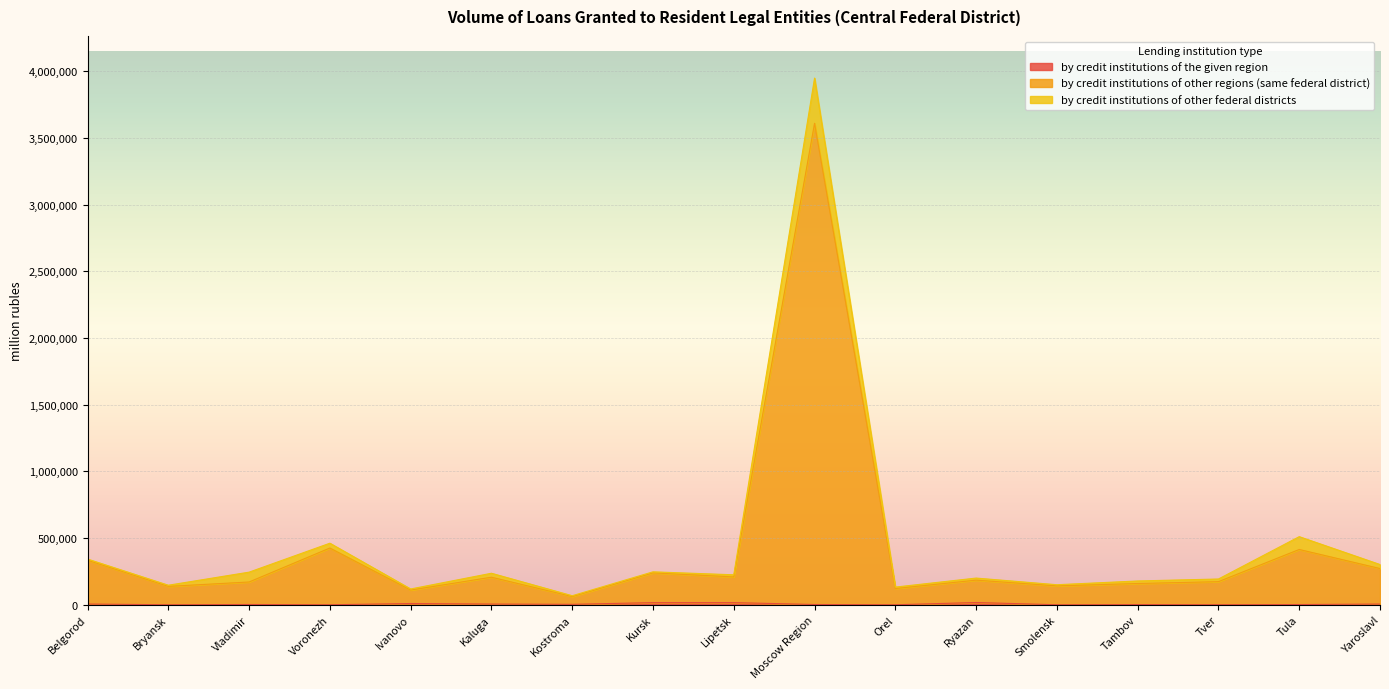

Which series has the largest range (max minus min)?

by credit institutions of other regions (same federal district)